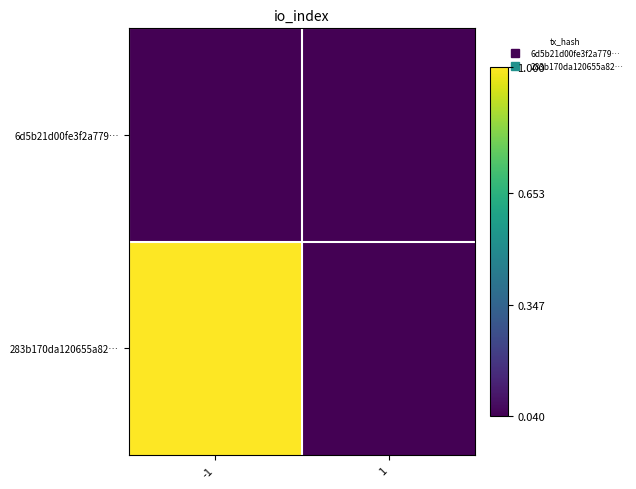

At how many categories does at least one series exceed 8?

1